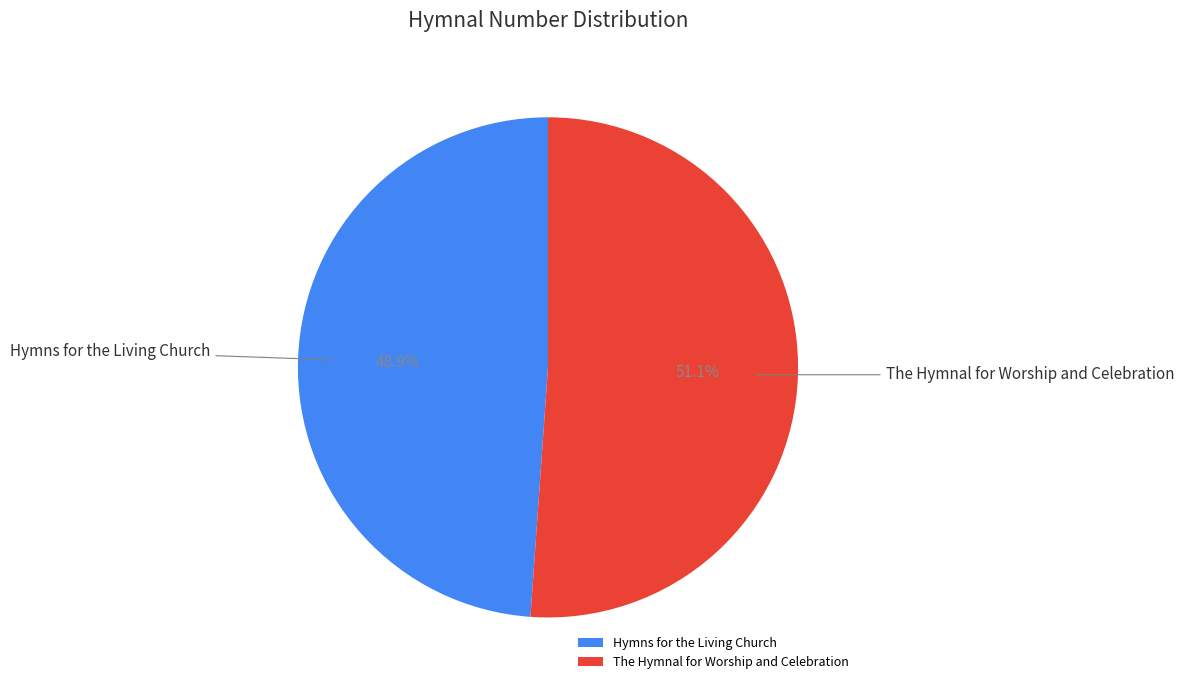

Which category has the biggest portion of the pie?

The Hymnal for Worship and Celebration